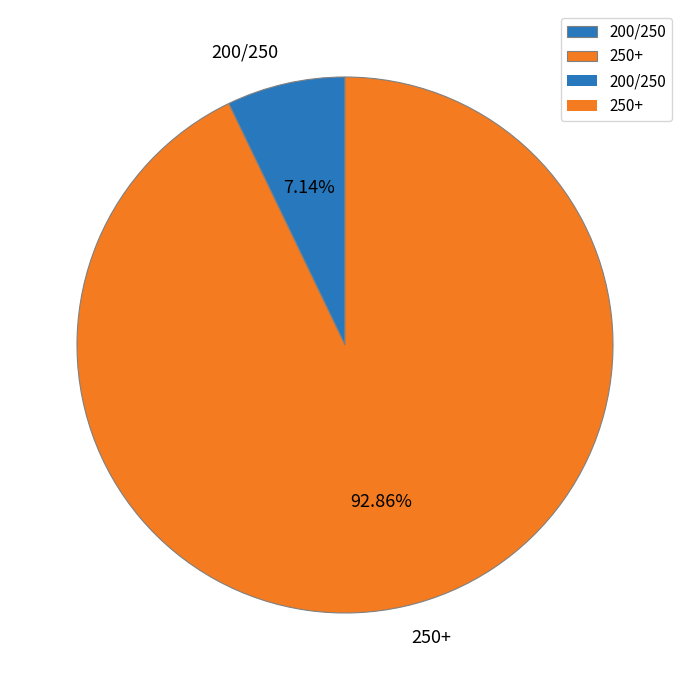

To the nearest percent, what is the combined percentage of 200/250 and 250+?

100%